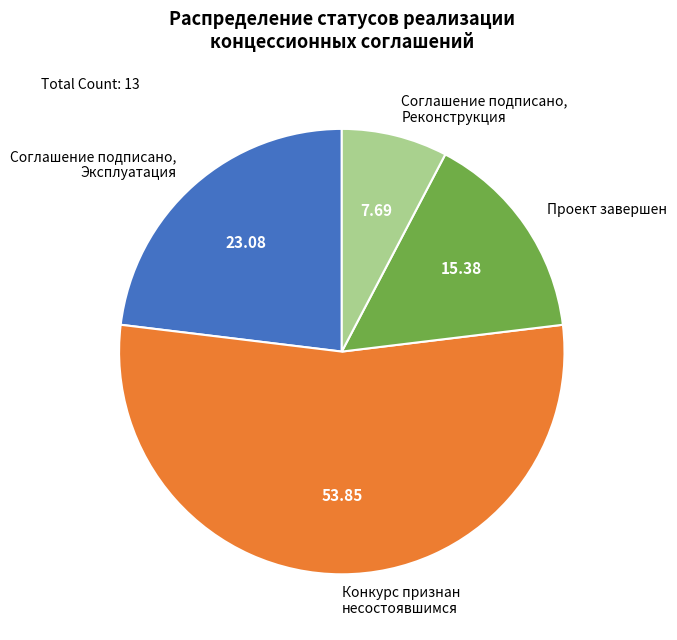

True or false: Конкурс признан несостоявшимся accounts for 44% of the total.

False